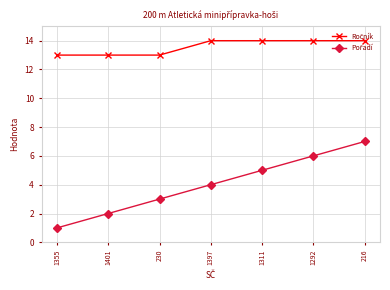

What is the label of the 5th point from the left?

1311